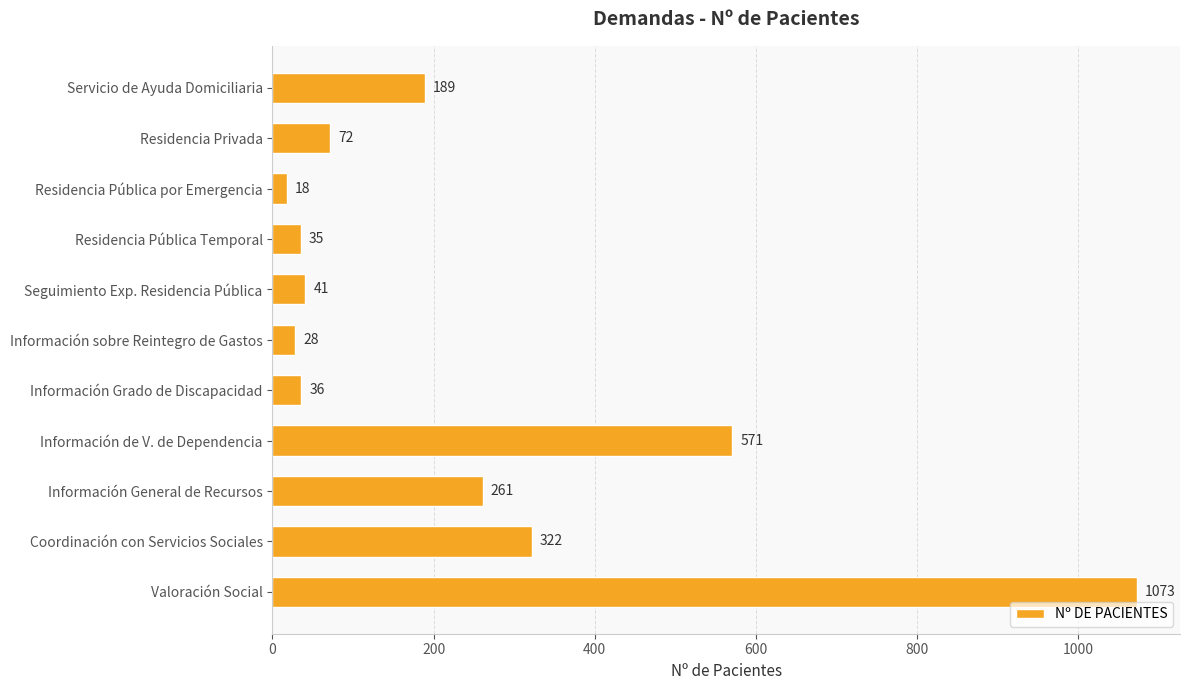

At which label is the value closest to 545?

Información de V. de Dependencia